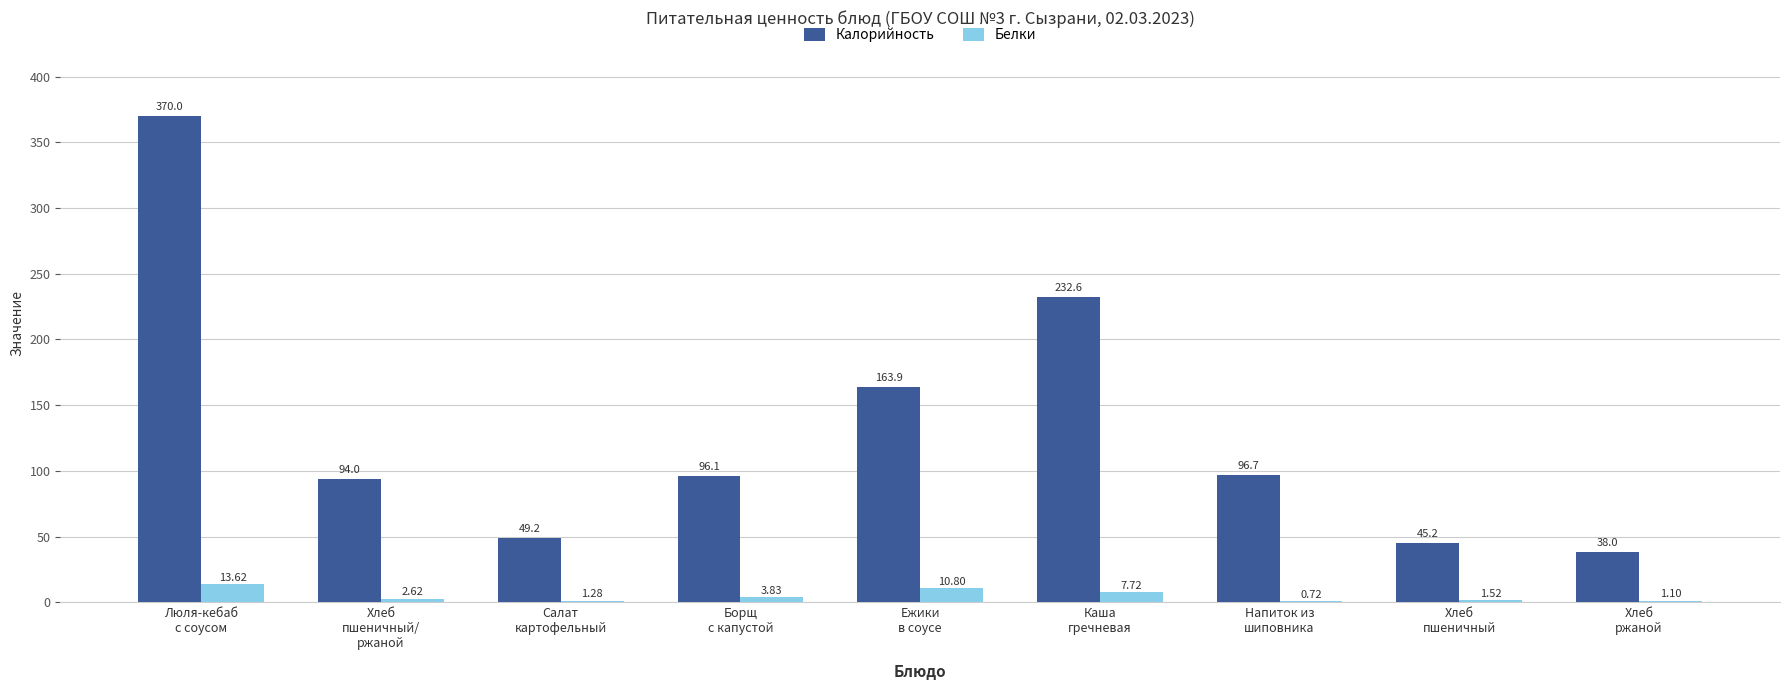

What is the sum of all Калорийность values?

1185.7